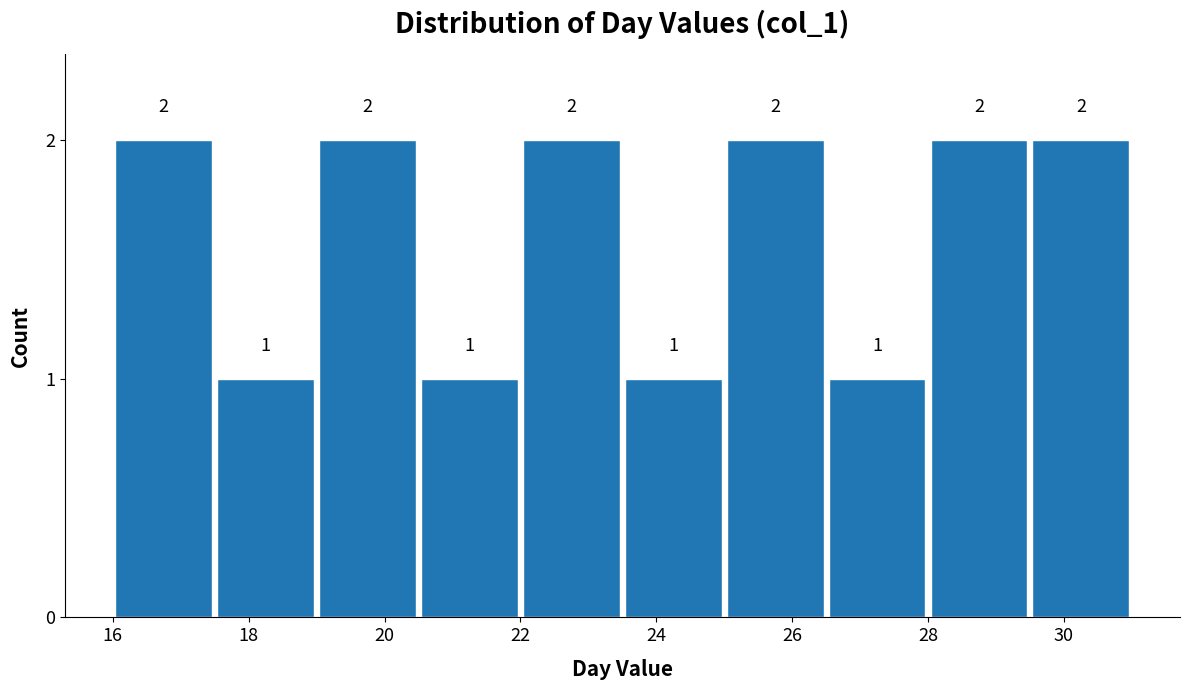

Reading left to right, transcribe this chart: for each bar, give the range it covers on the x-axis and its height. The bar edges are not printed on the chart, so give them approximately, as read against the axis.

16.0 to 17.5: 2
17.5 to 19.0: 1
19.0 to 20.5: 2
20.5 to 22.0: 1
22.0 to 23.5: 2
23.5 to 25.0: 1
25.0 to 26.5: 2
26.5 to 28.0: 1
28.0 to 29.5: 2
29.5 to 31.0: 2